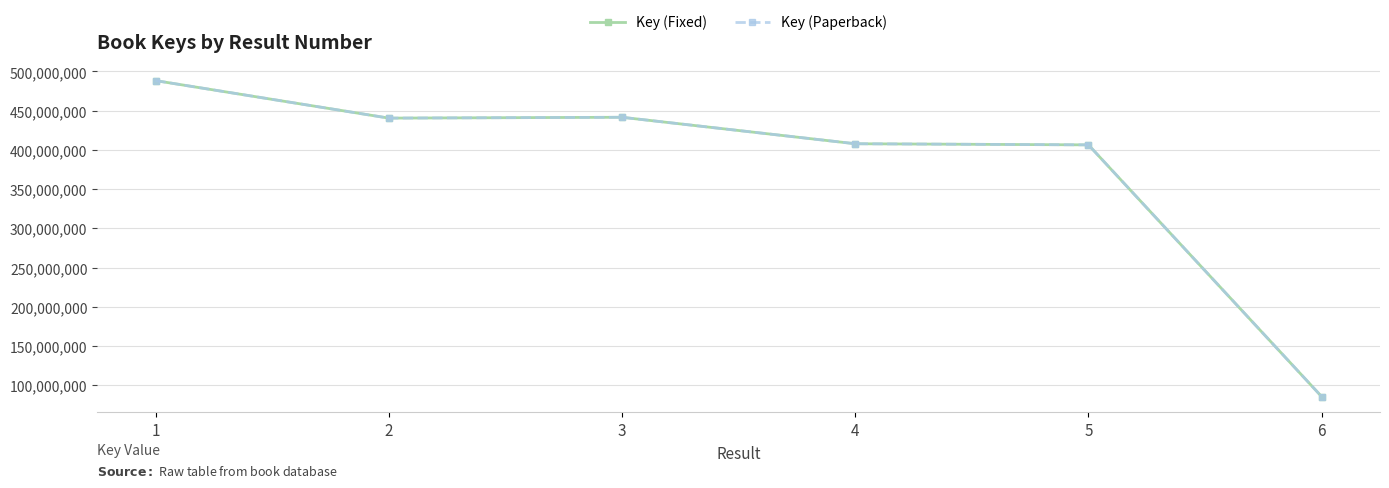

The Key (Paperback) series shows 755835821 at 2. True or false?

False